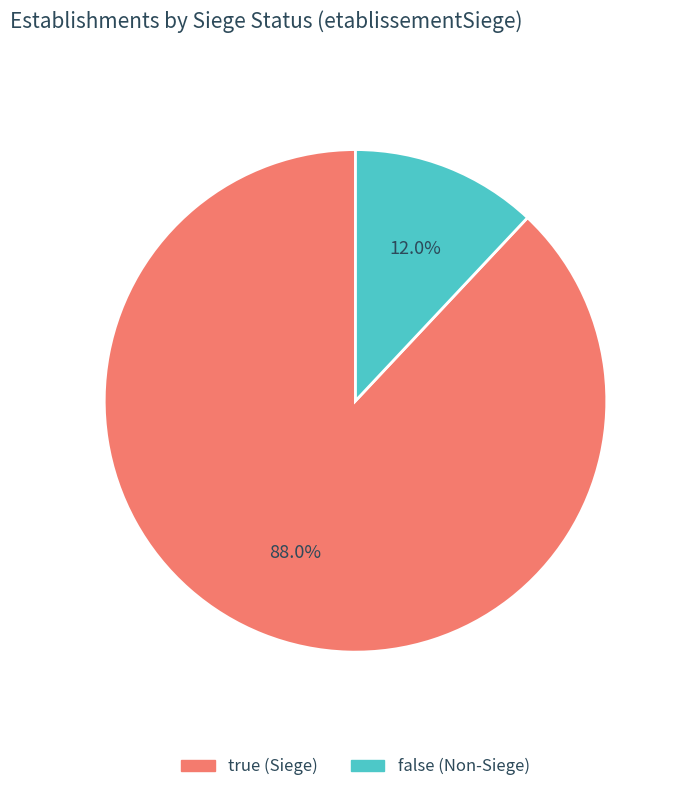

To the nearest percent, what is the average slice percentage?

50%